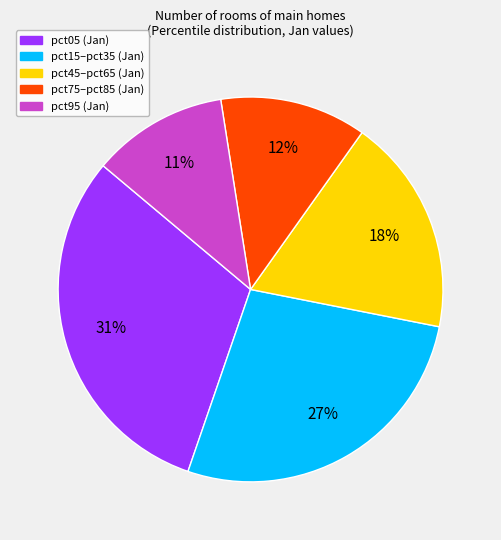

How many slices are in this pie chart?

5